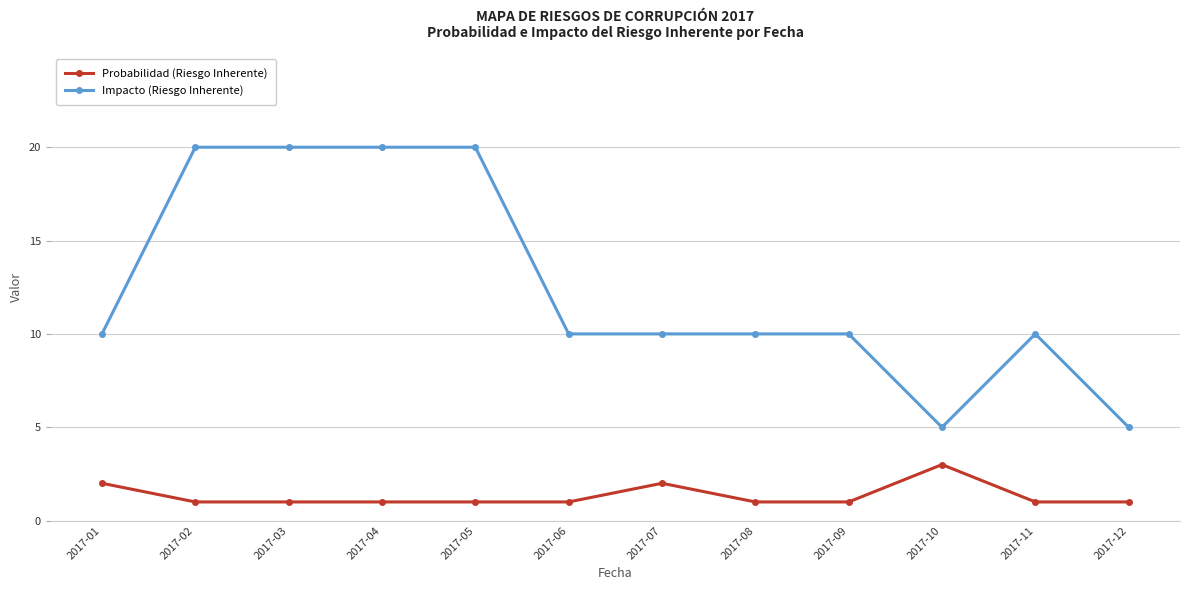

How many lines are shown in the chart?

2